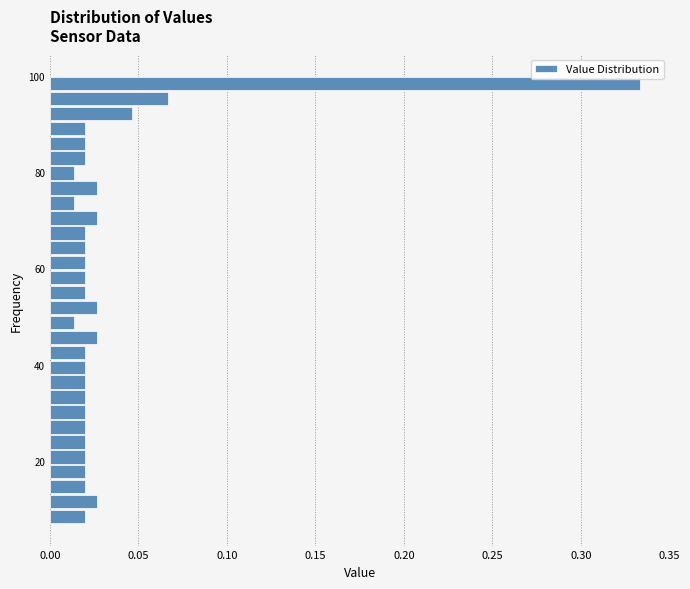

Read against the y-axis, roughly where is the centre of the longest bar?

98